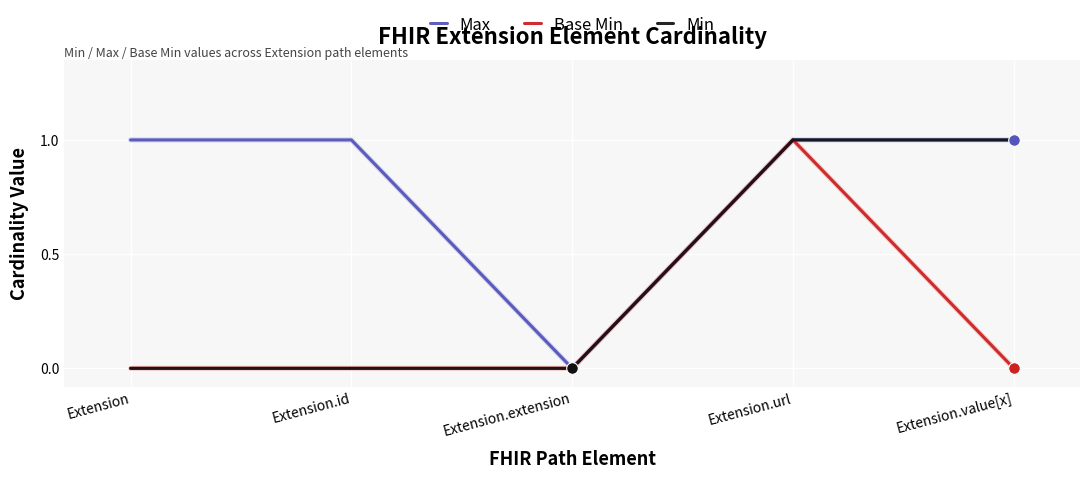

What are all the series names shown in the legend?

Max, Base Min, Min